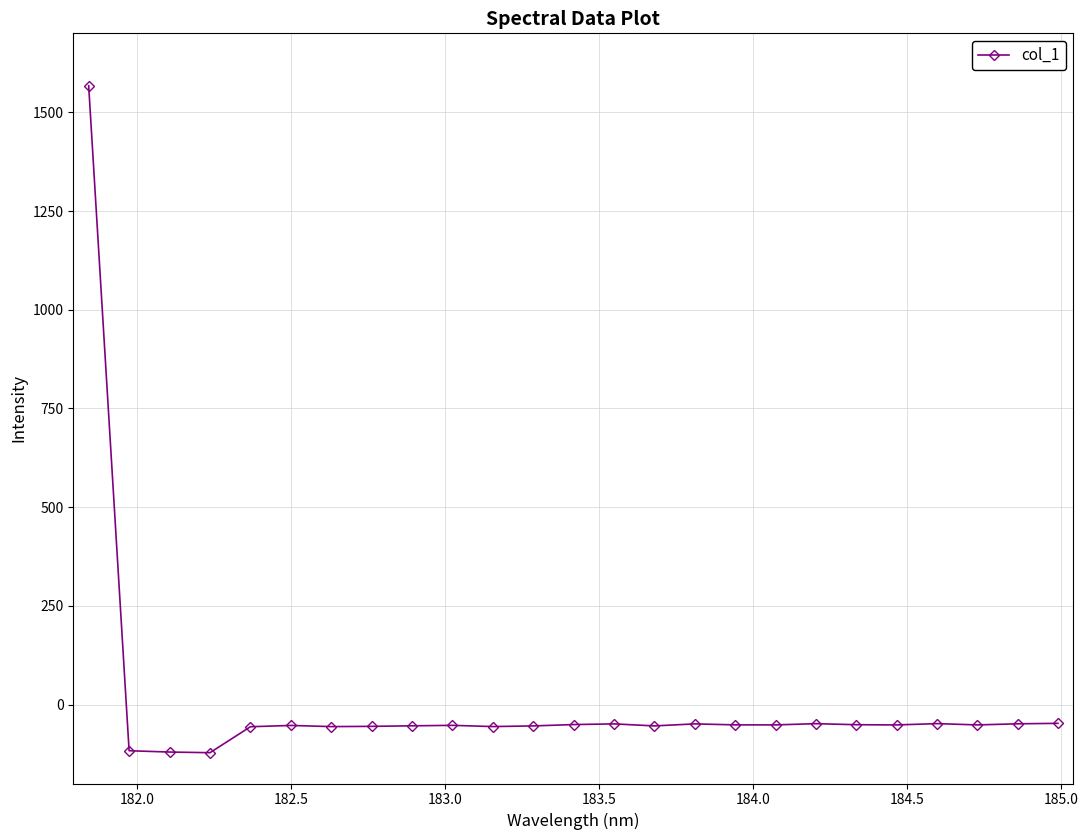

What is the smallest value displayed?

-122.0